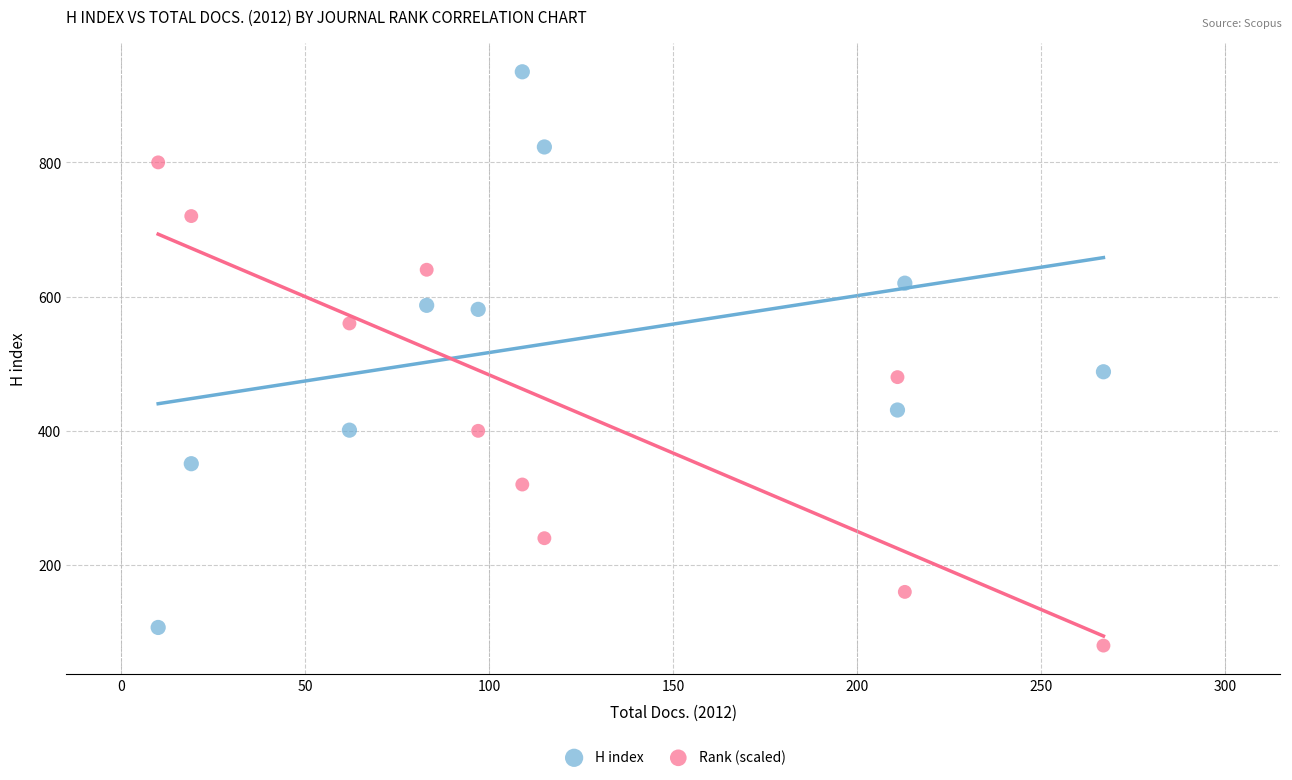

Across all data points, what is the range of X values (max minus min)?

257